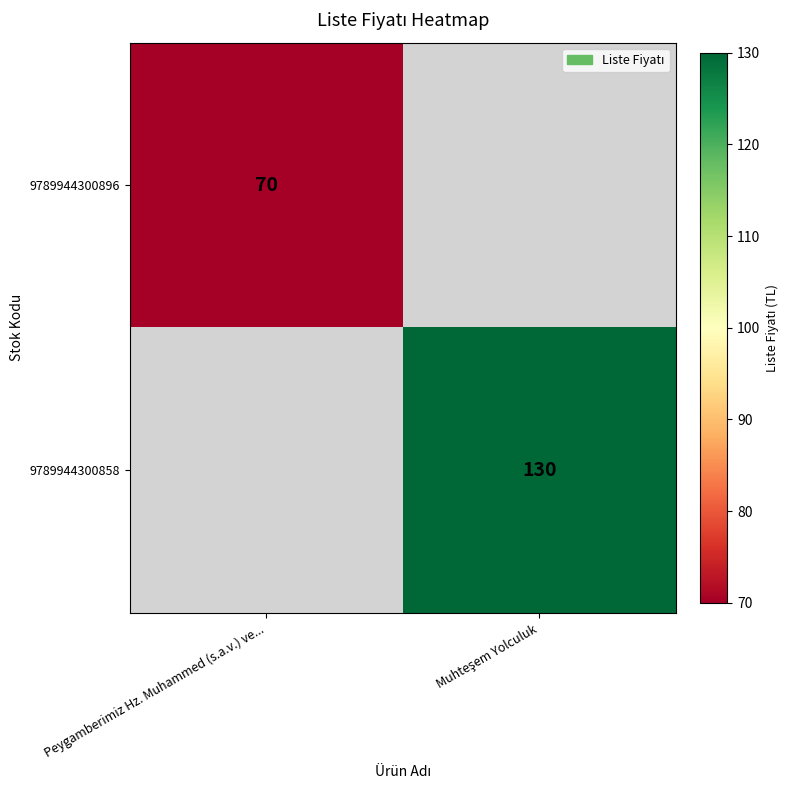

Rank the series by their maximum value, from highest to lowest.

9789944300858, 9789944300896